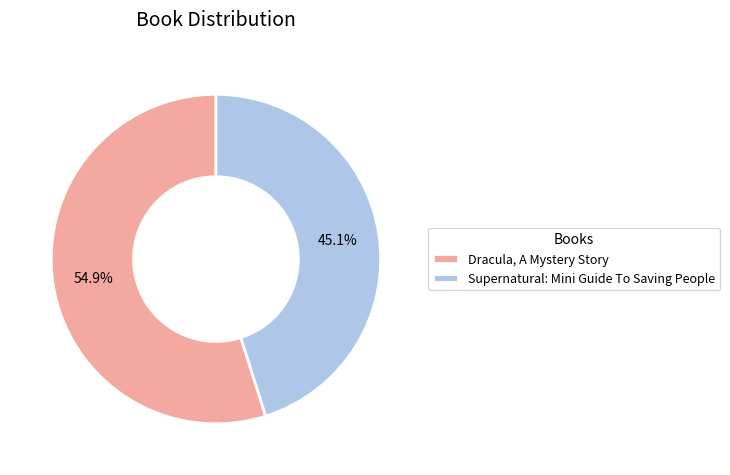

Does any single category account for the majority?

Yes